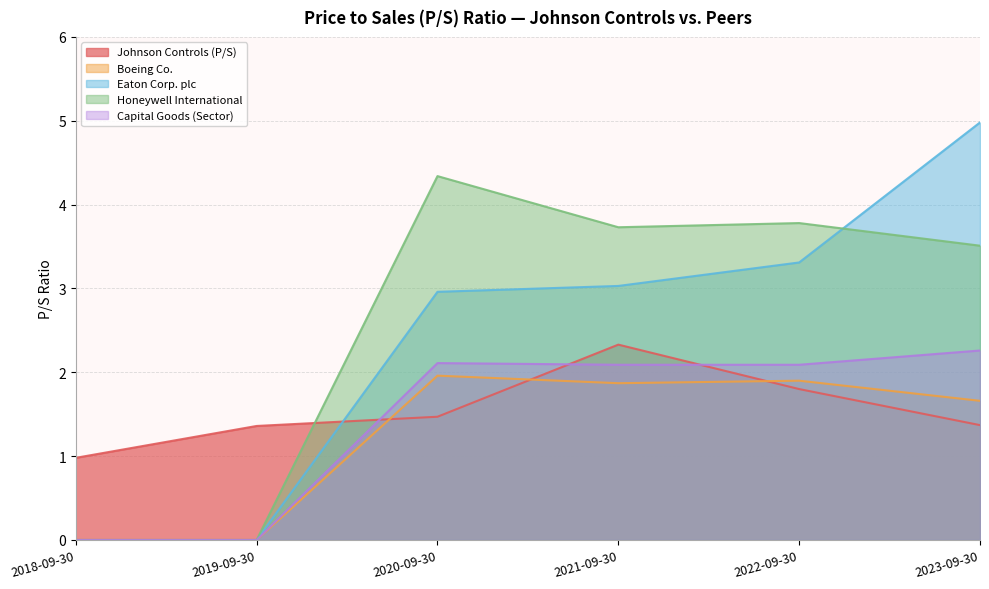

Between 2018-09-30 and 2019-09-30, which is larger?

2019-09-30